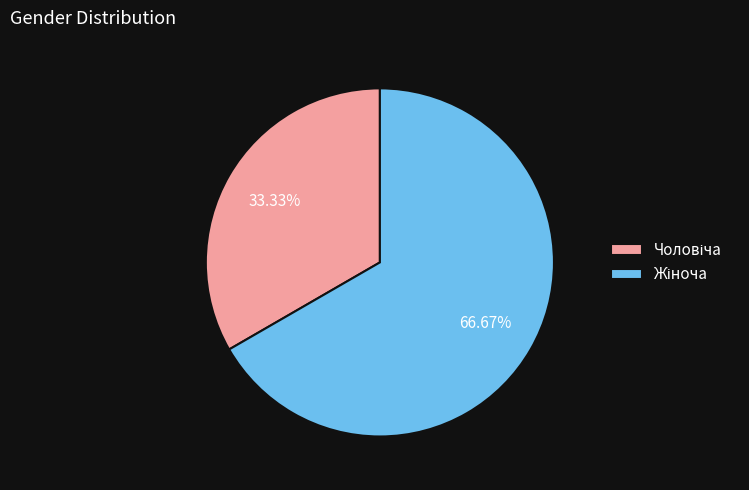

Is there any slice that represents more than half of the pie?

Yes